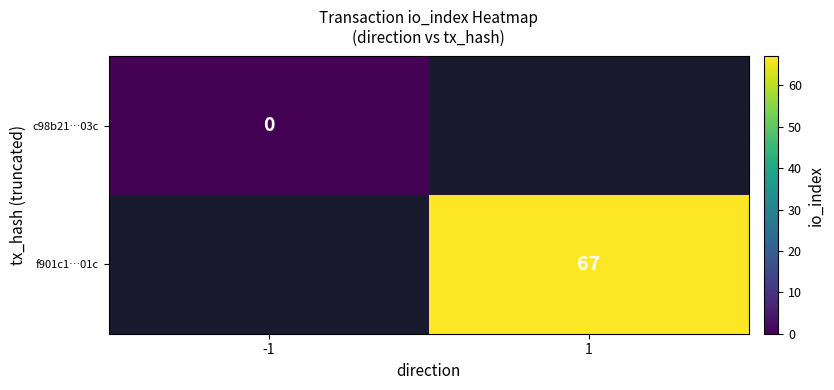

Which category has the highest value across all series?

1